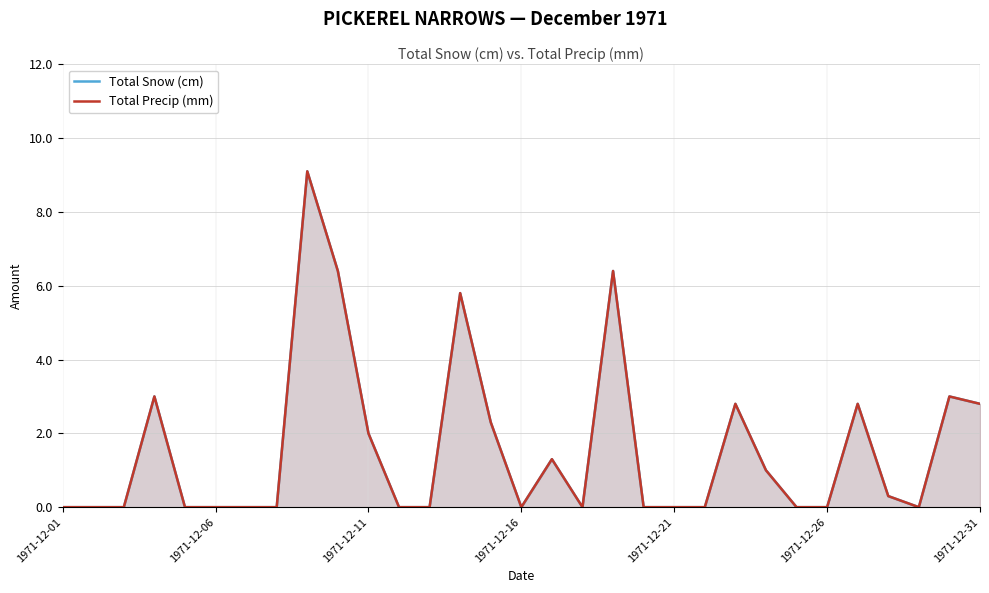

What is the greatest value displayed?

9.1